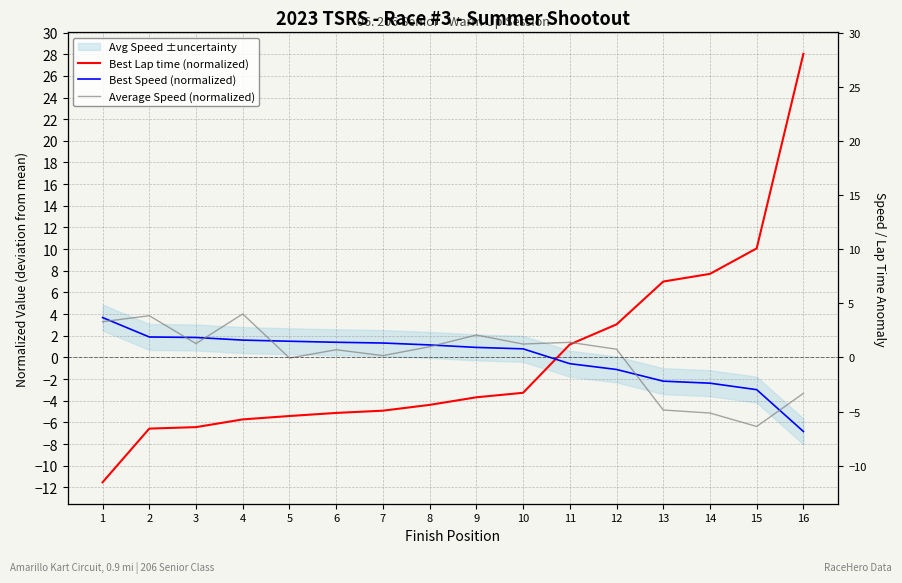

Where do Best Speed (normalized) and Best Lap time (normalized) first cross each other?

10 and 11